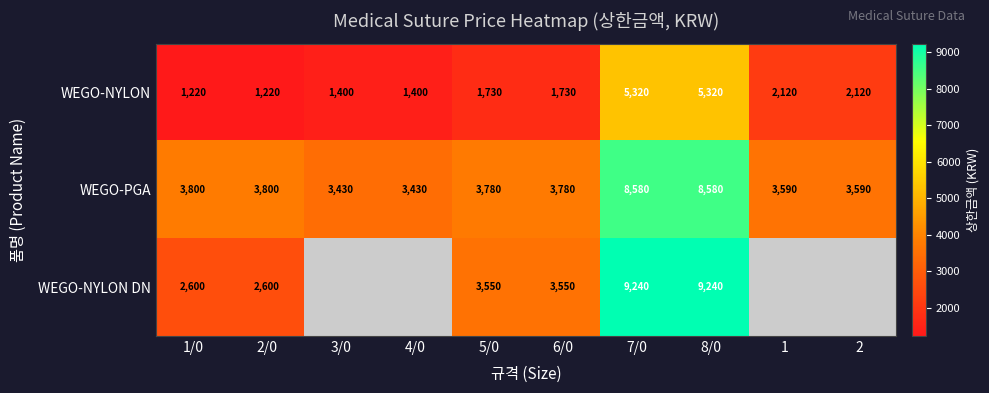

What is the difference between the highest and lowest values at 5/0?

2050